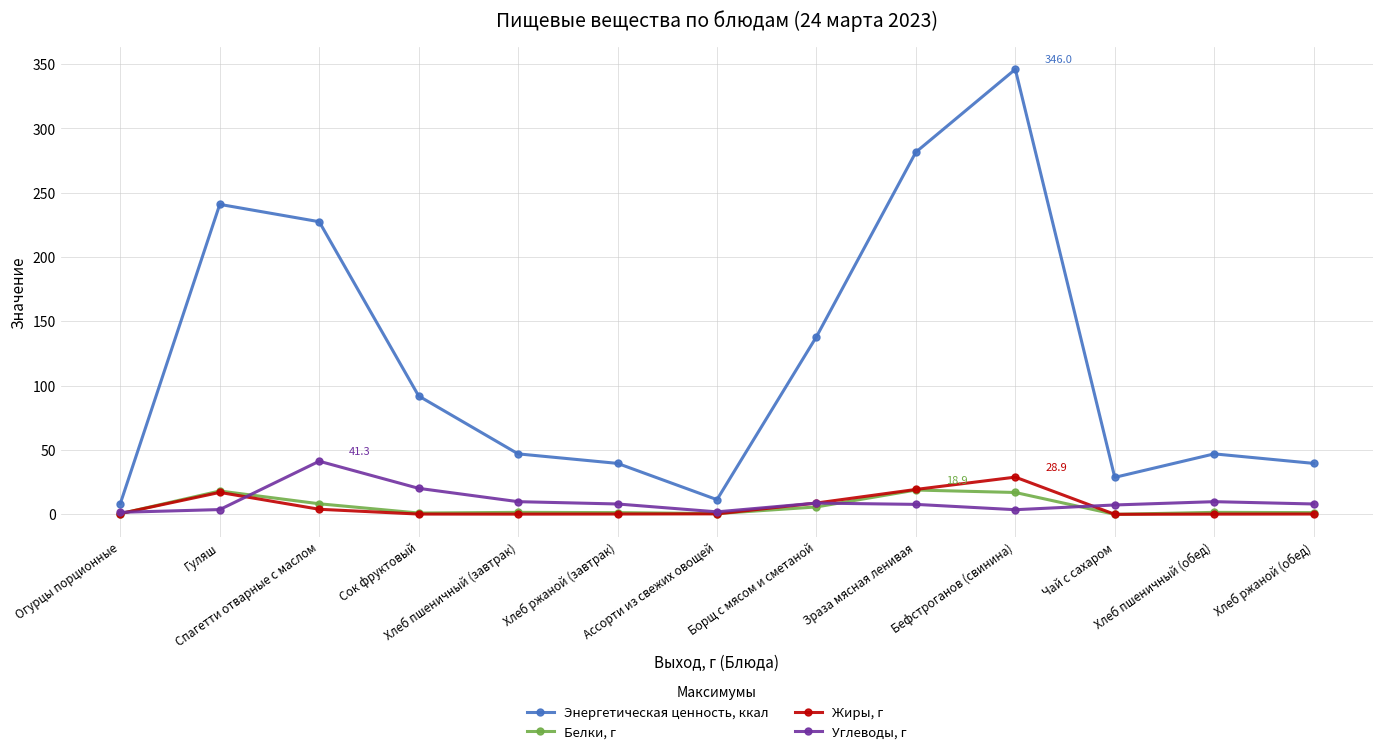

True or false: Белки, г and Энергетическая ценность, ккал intersect in this chart.

False